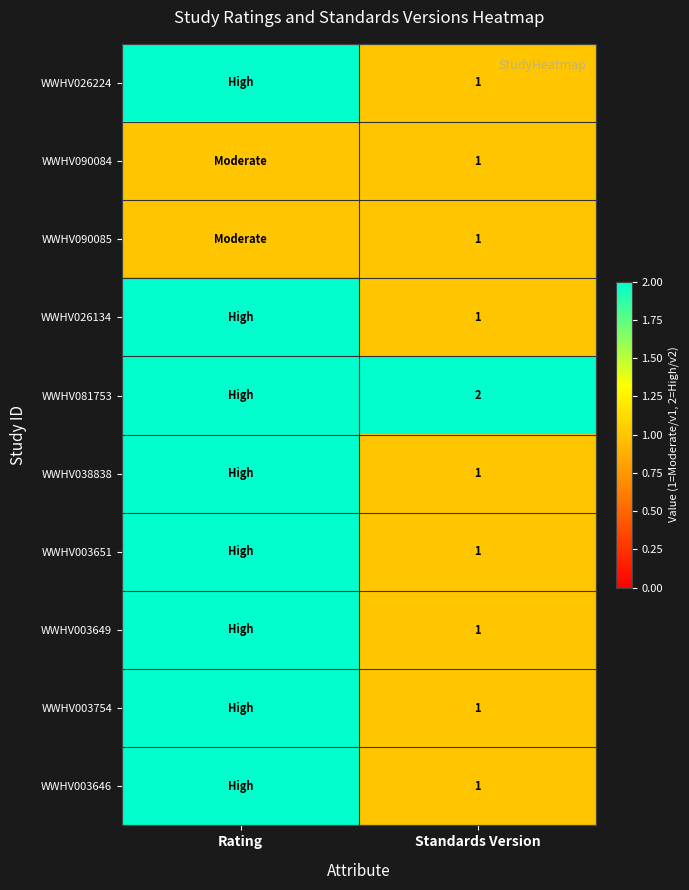

Between Rating and Standards Version, which is larger?

Rating